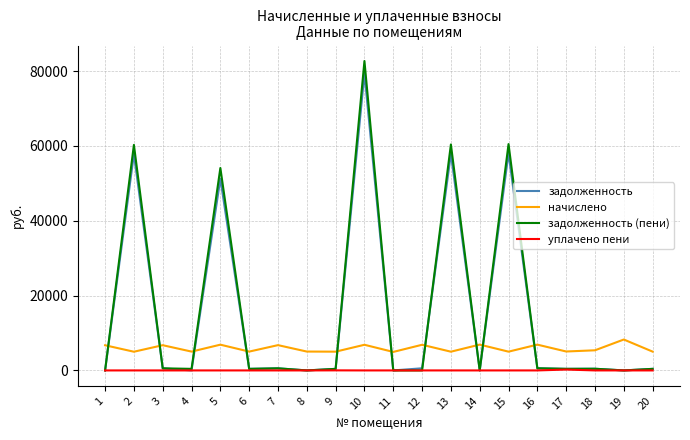

Where is the first local minimum for начислено?

2